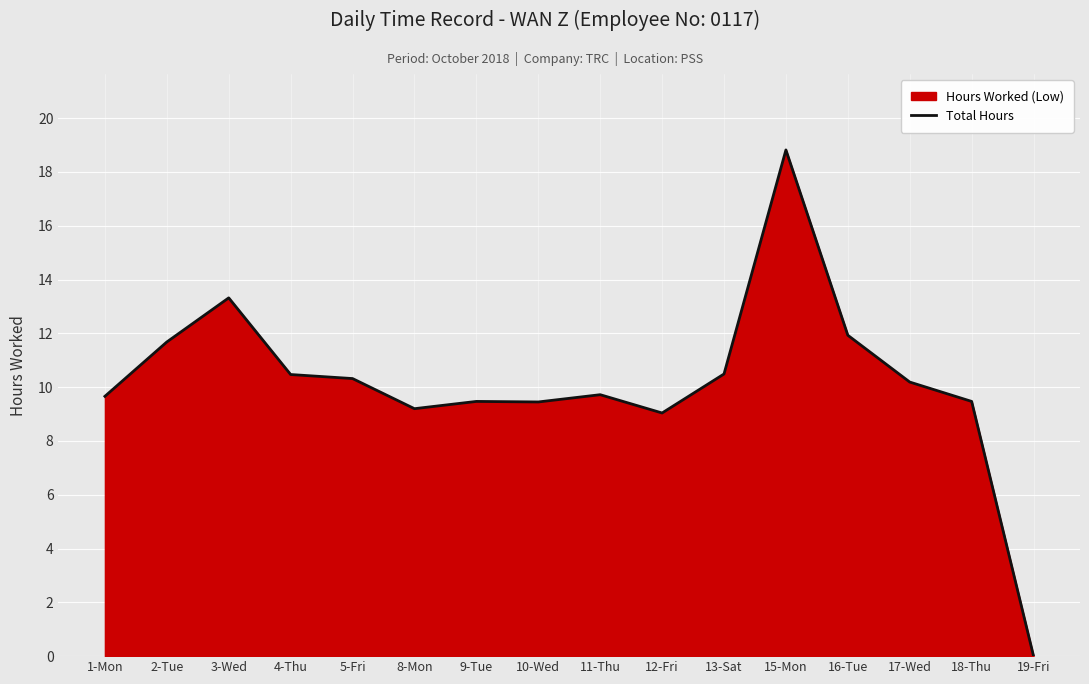

Where is the data nearest to the value 9?

12-Fri